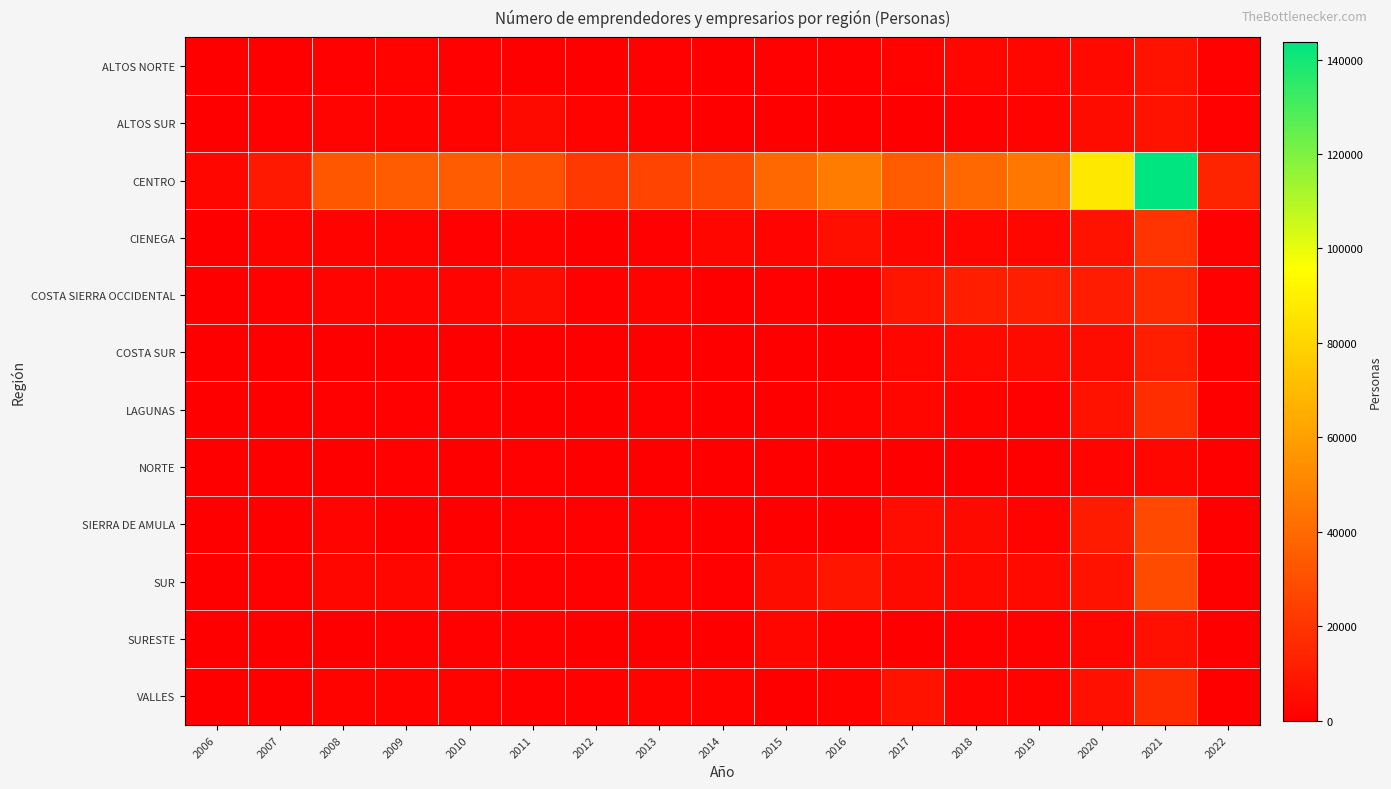

Rank the series at 2017 from lowest to highest value.

NORTE, ALTOS SUR, SURESTE, ALTOS NORTE, COSTA SUR, CIENEGA, LAGUNAS, SUR, SIERRA DE AMULA, VALLES, COSTA SIERRA OCCIDENTAL, CENTRO